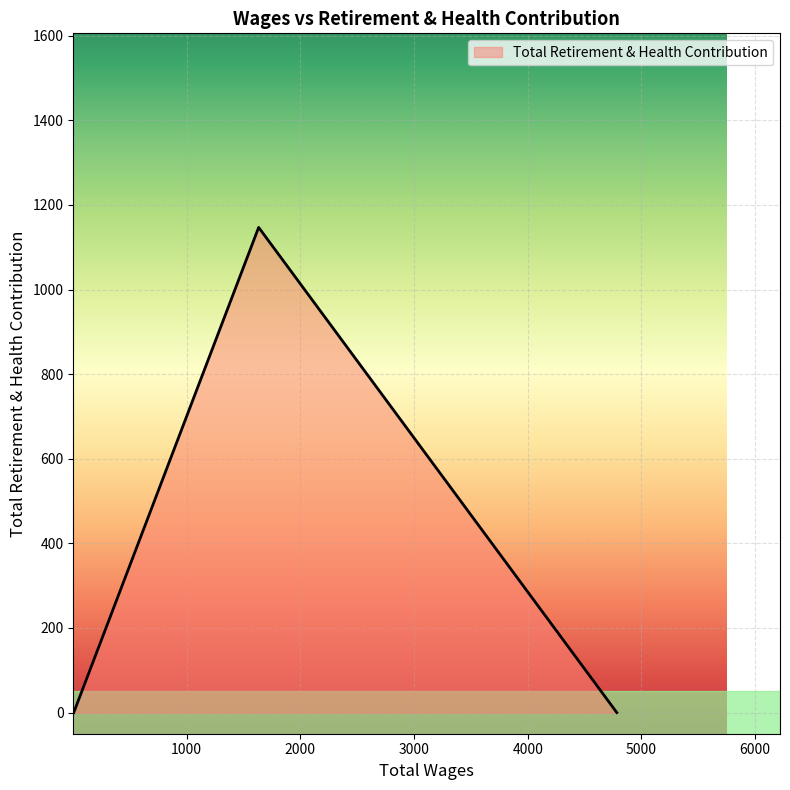

What is the greatest value displayed?

1147